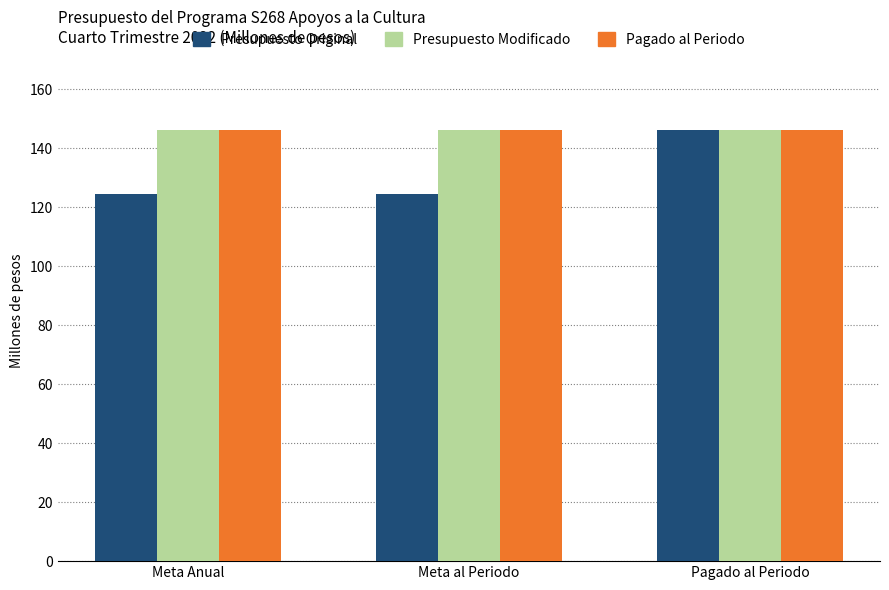

At which category is the sum across all series the highest?

Pagado al Periodo